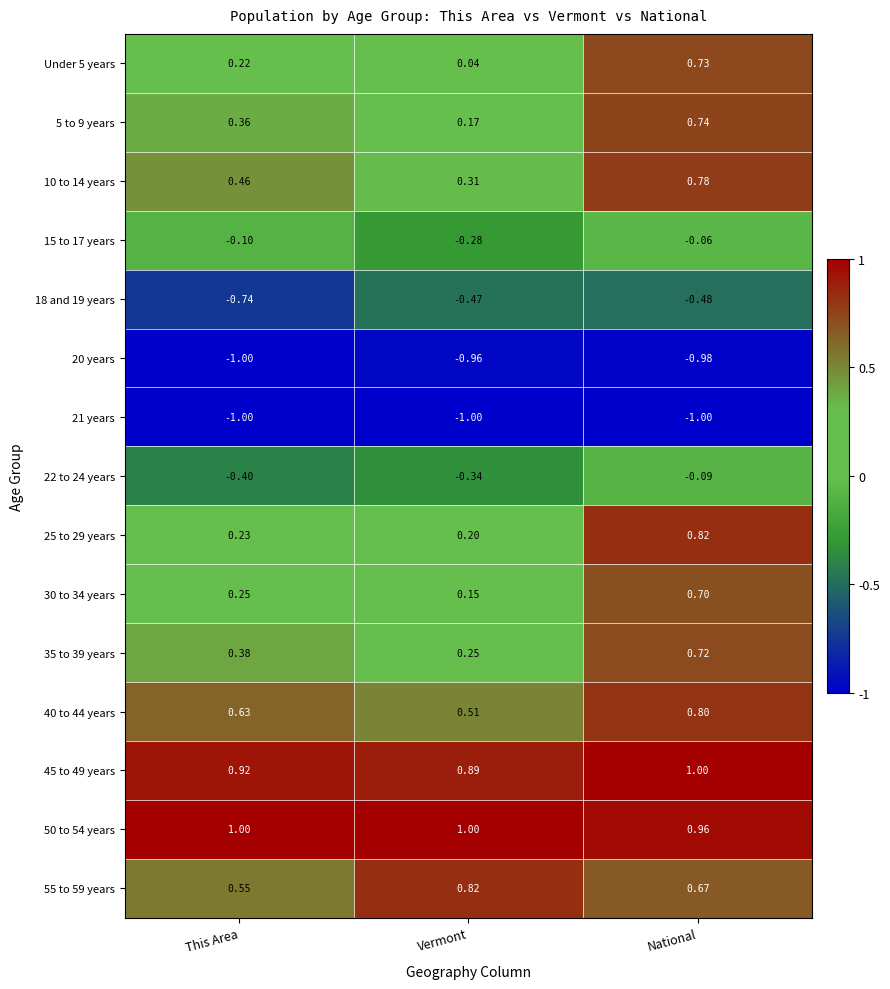

At which category is the sum across all series the highest?

National